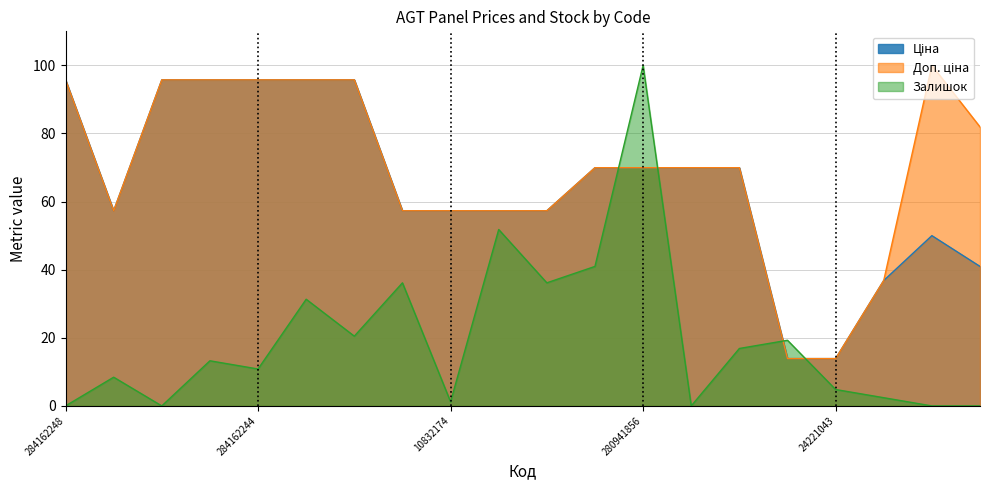

How many lines are shown in the chart?

3